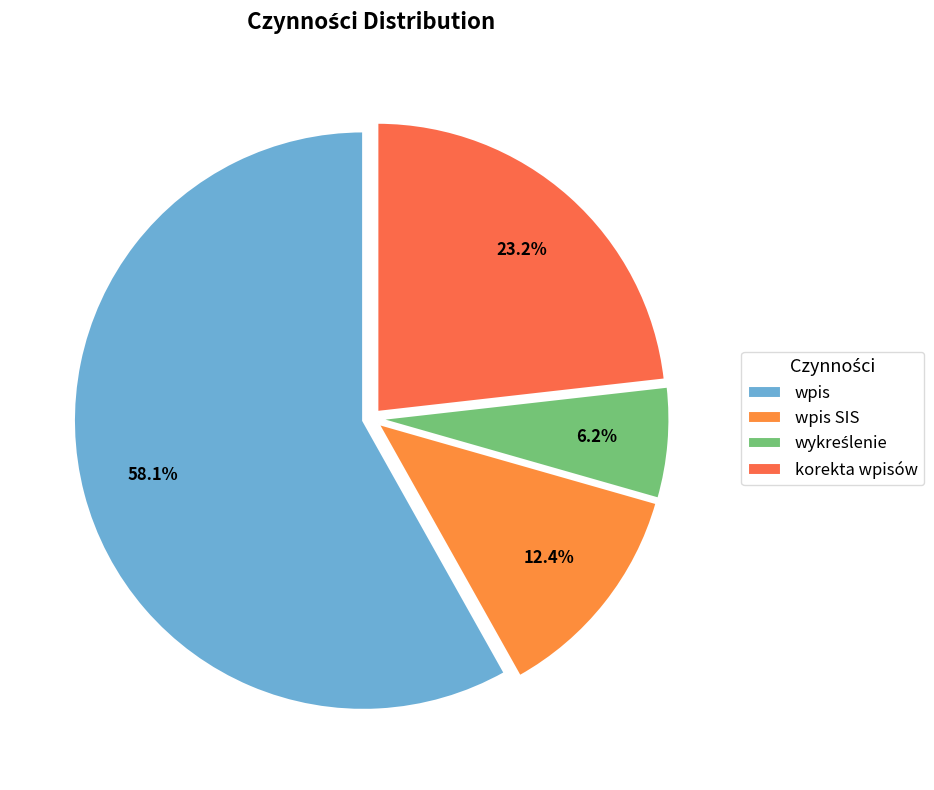

What is the majority slice?

wpis